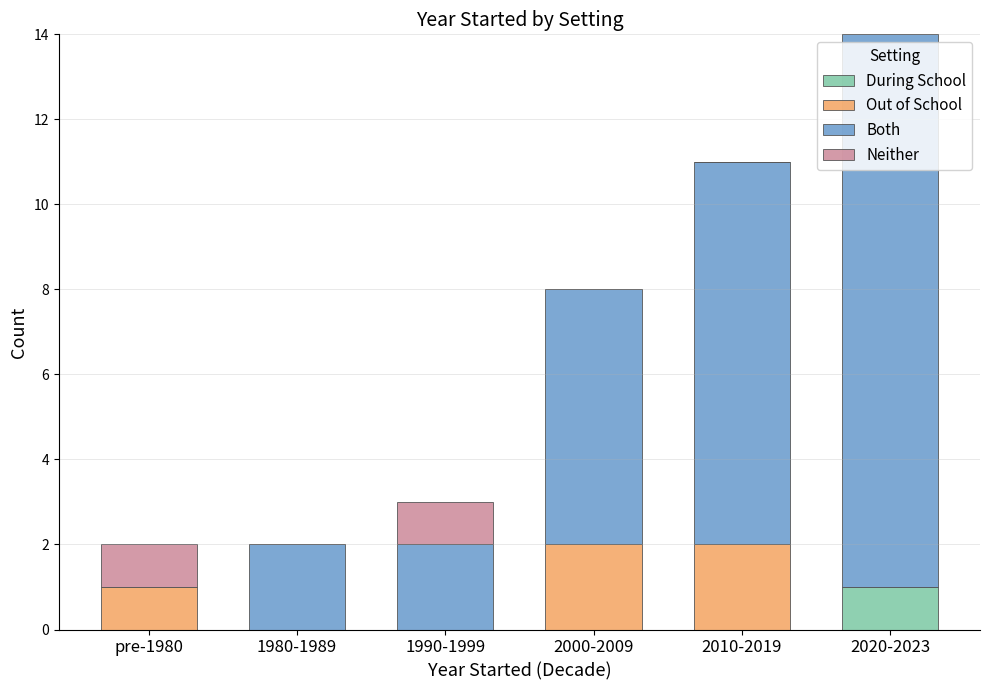

What is the total value across all series at 2000-2009?

8